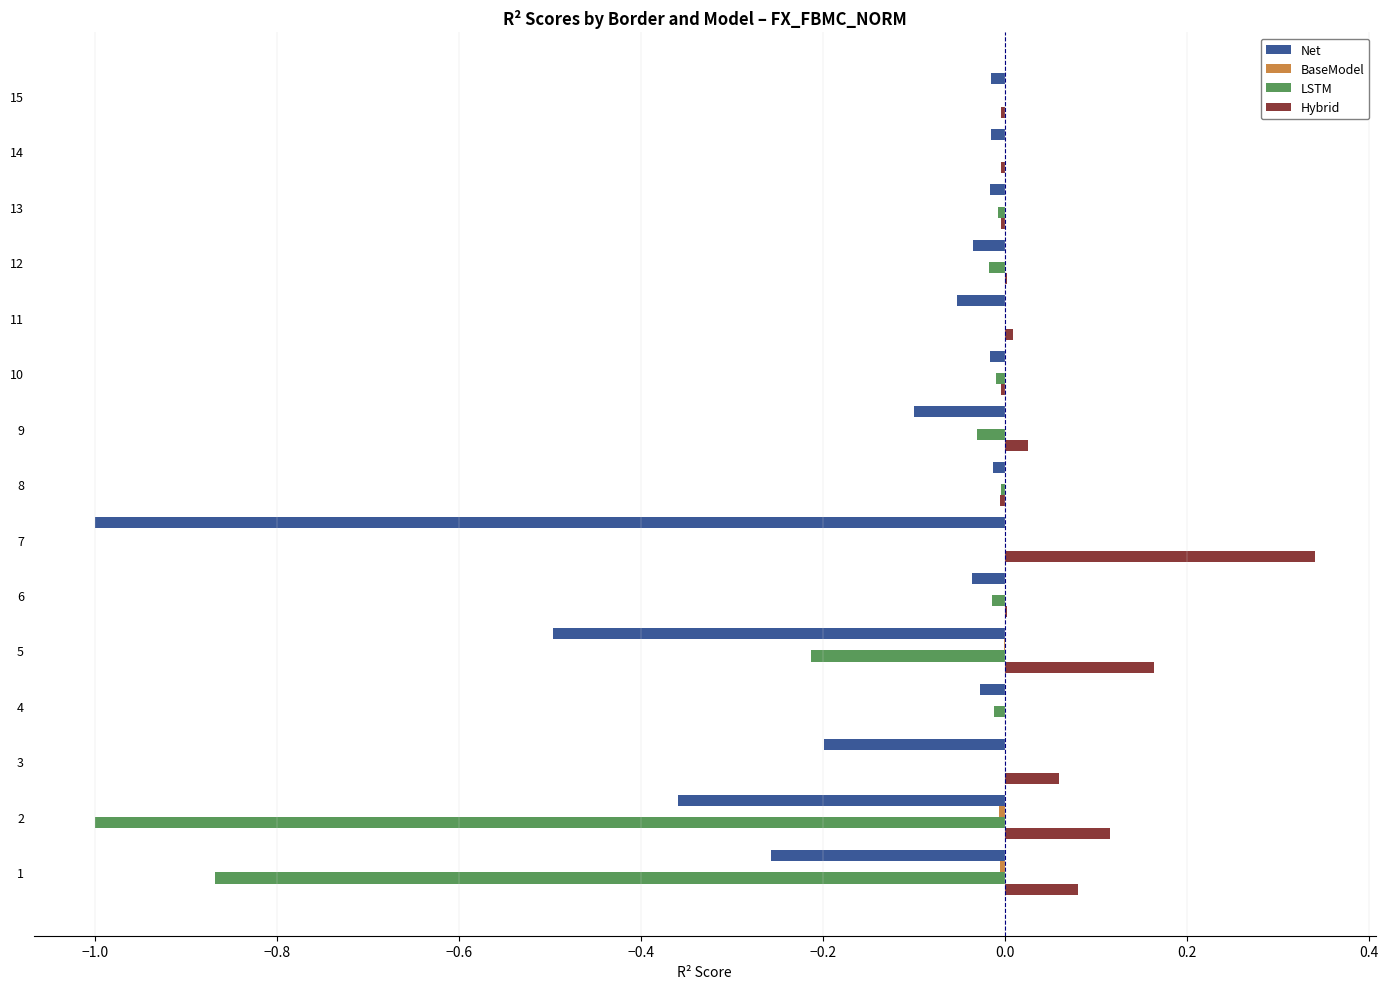

Which series has the widest spread of values?

LSTM